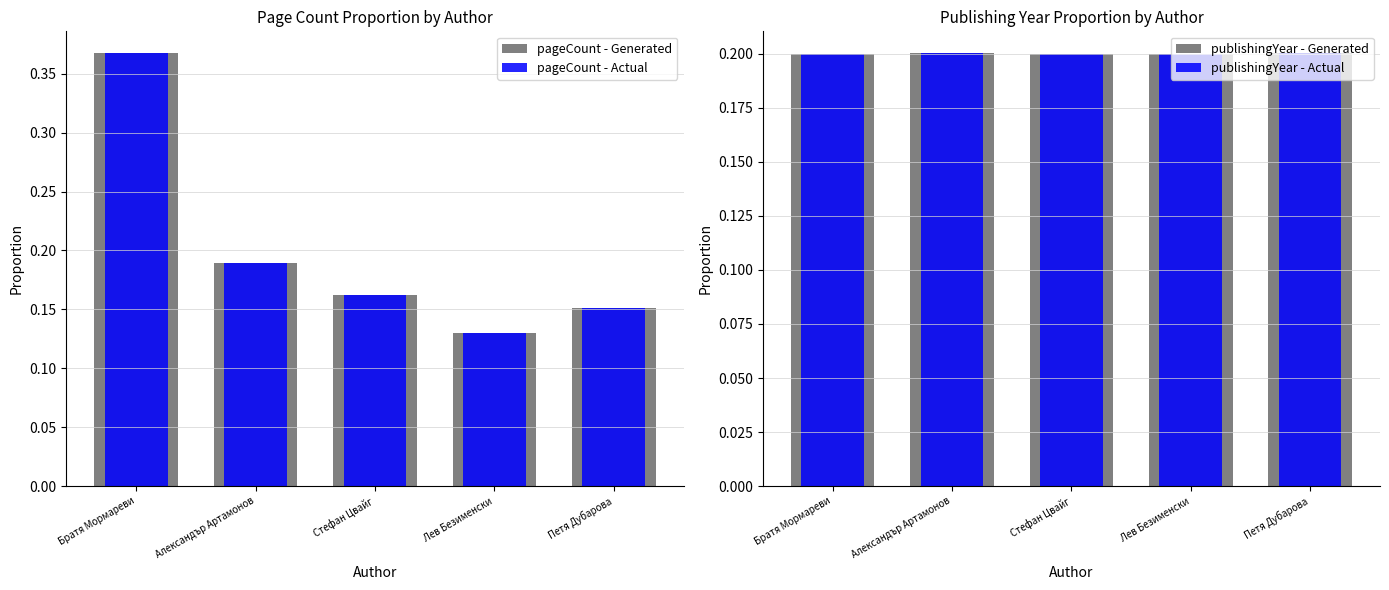

Between Братя Мормареви and Стефан Цвайг, which is larger?

Братя Мормареви